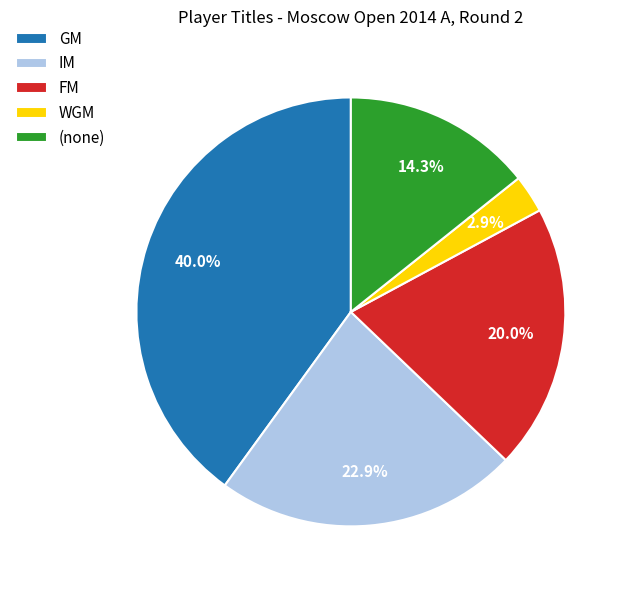

What percentage is NOT represented by IM?

77.1%